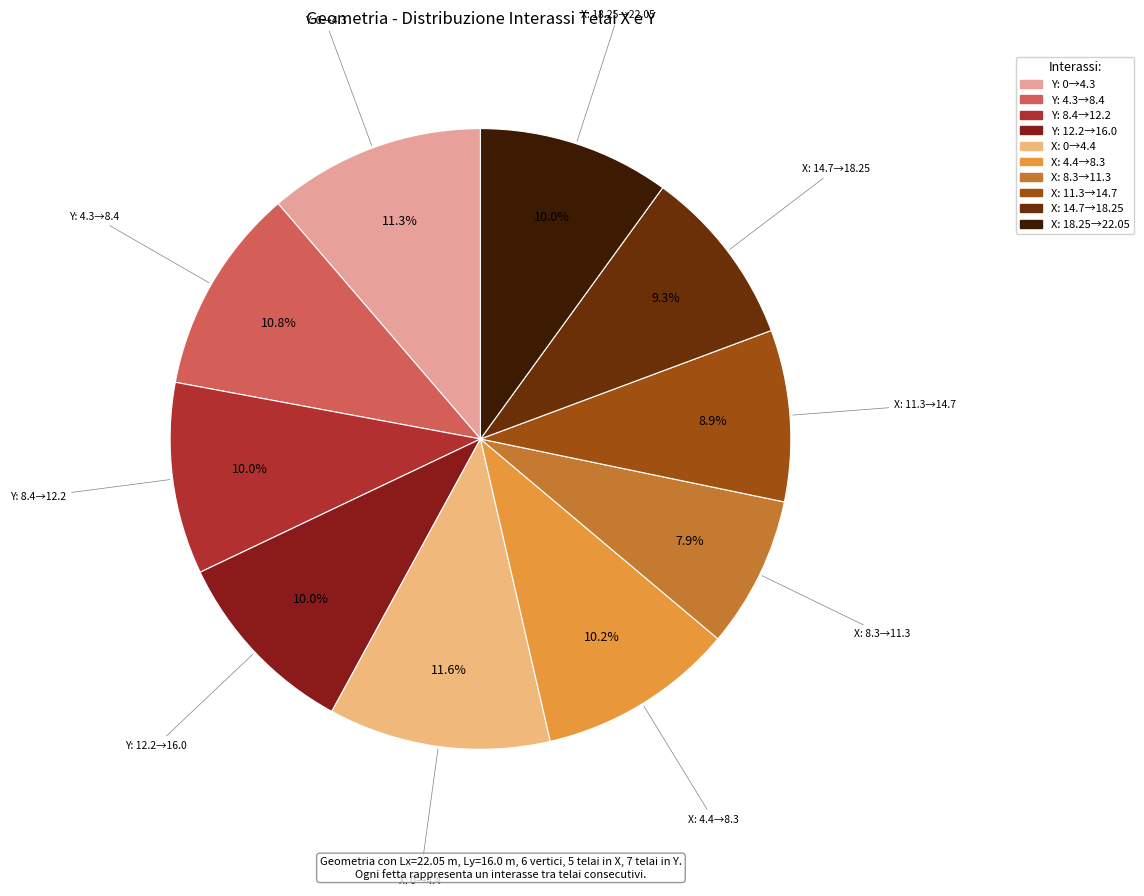

Count the number of slices in the pie.

10